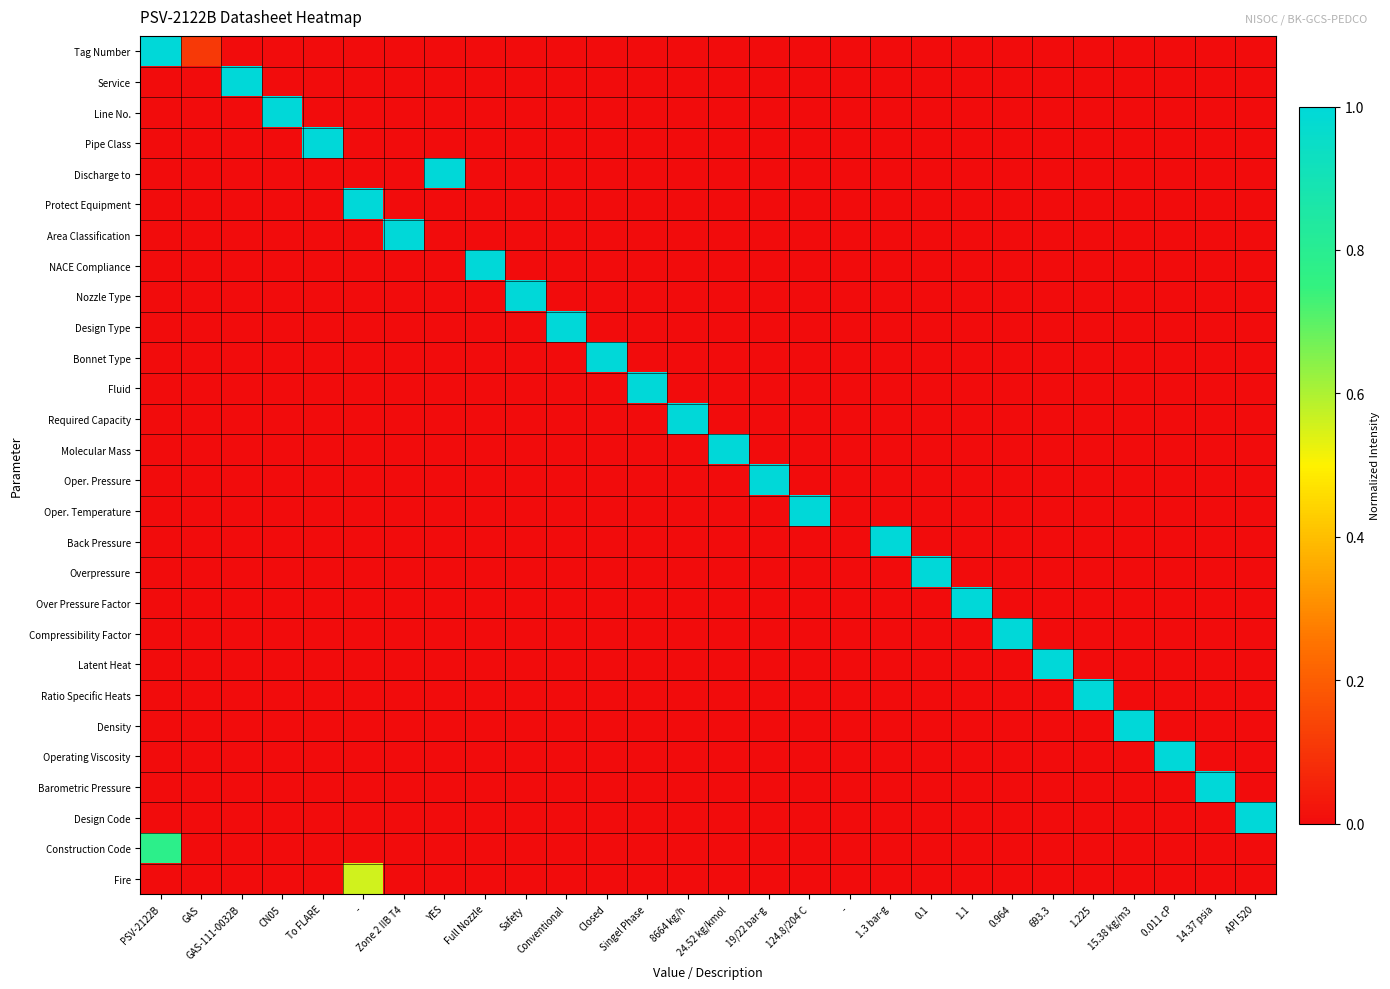

What is the total value across all series at GAS-111-0032B?

1.0